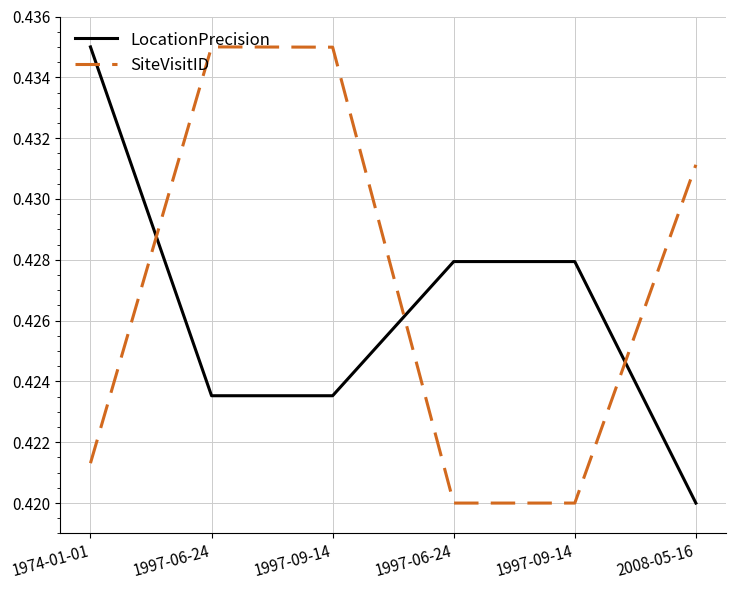

Does the chart have visible grid lines?

Yes